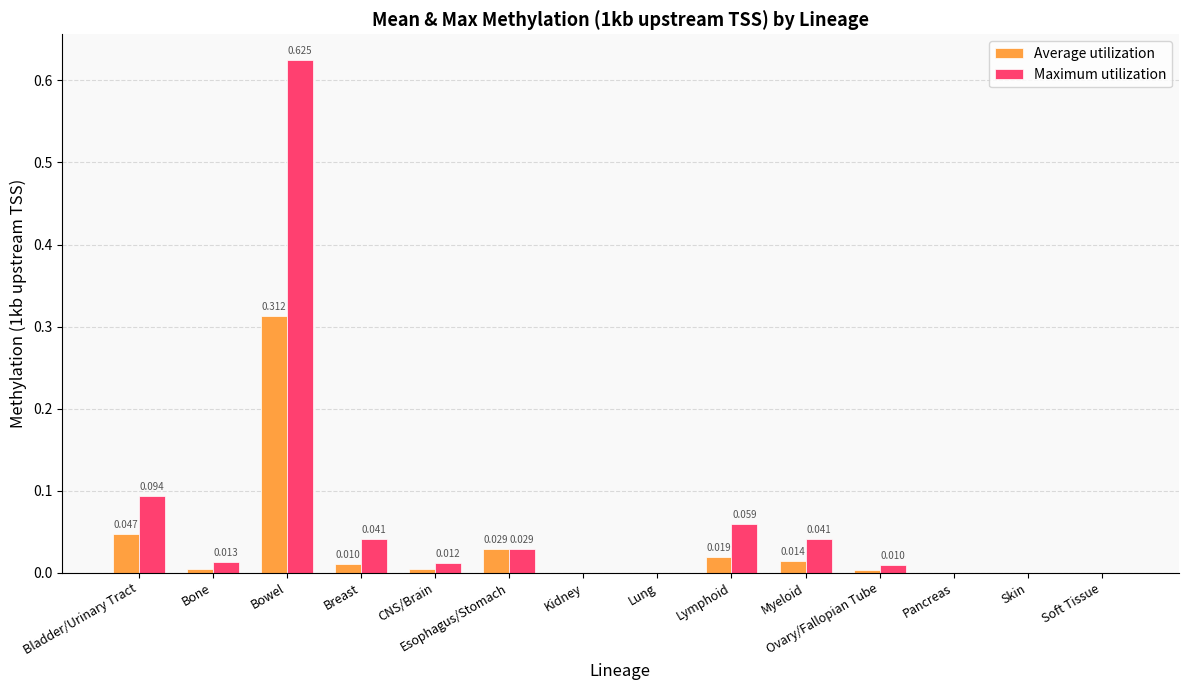

How many groups of bars are there?

14